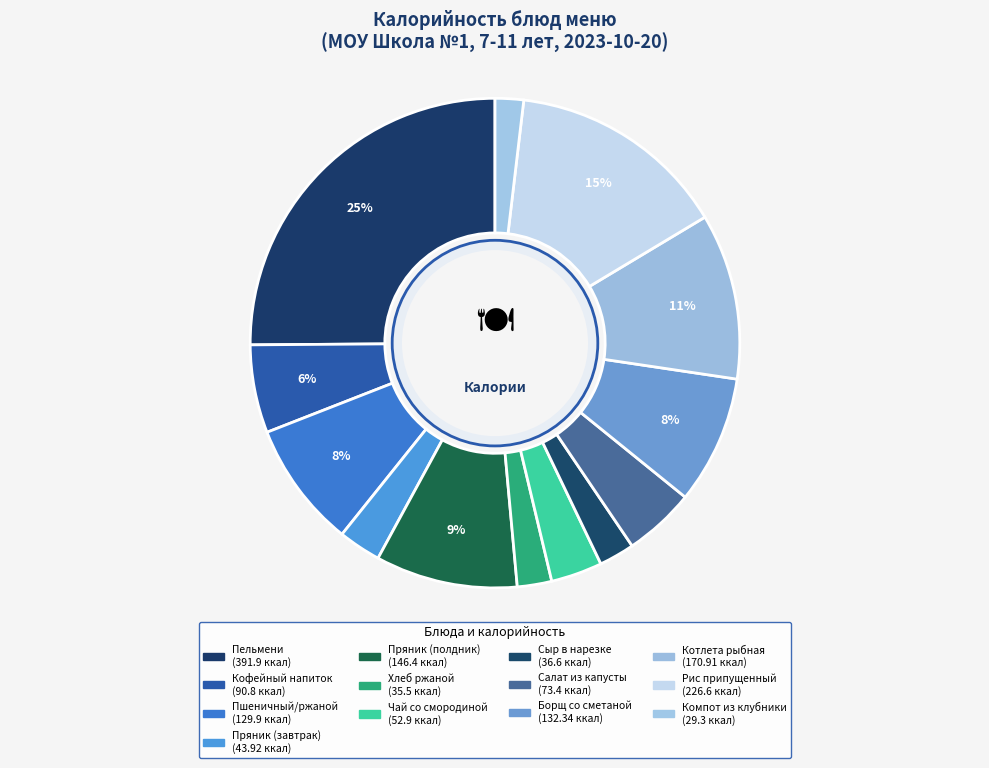

How many segments does this pie chart have?

13